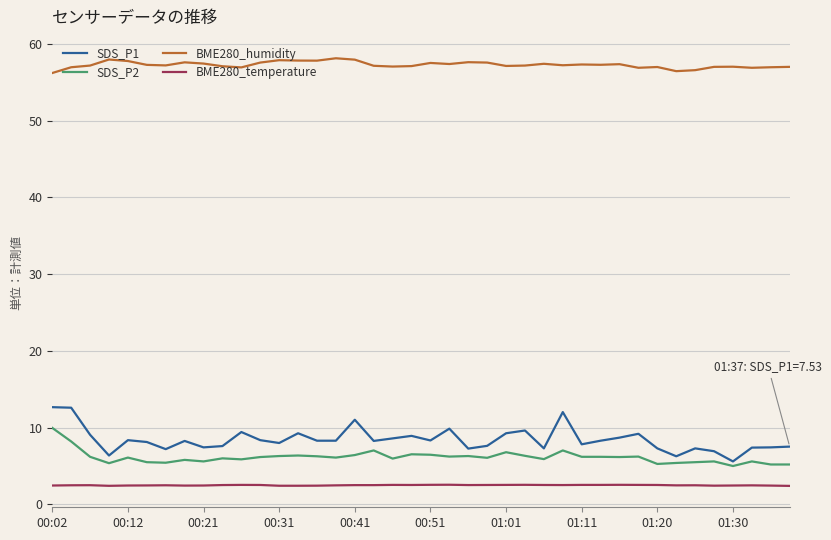

True or false: SDS_P1 and BME280_humidity cross at least once.

False